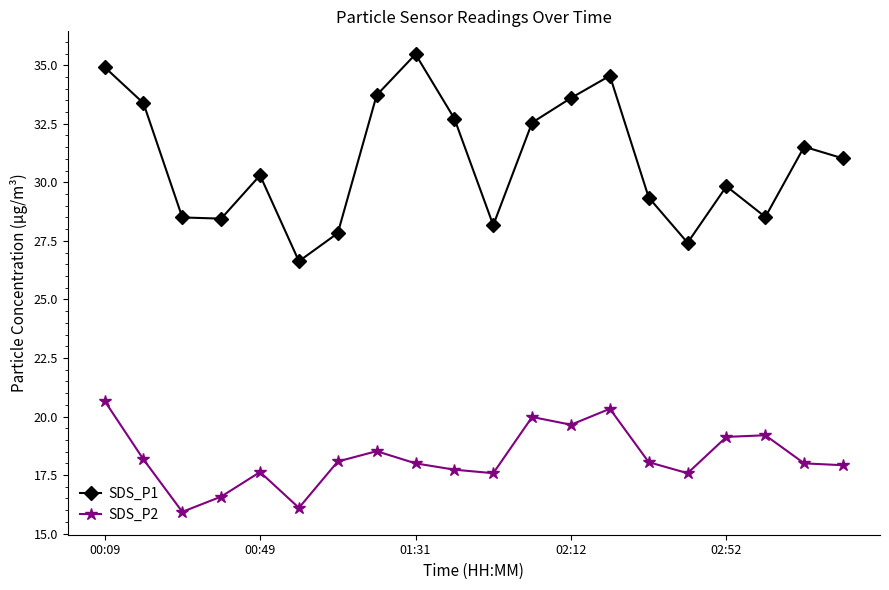

Which series has the widest spread of values?

SDS_P1